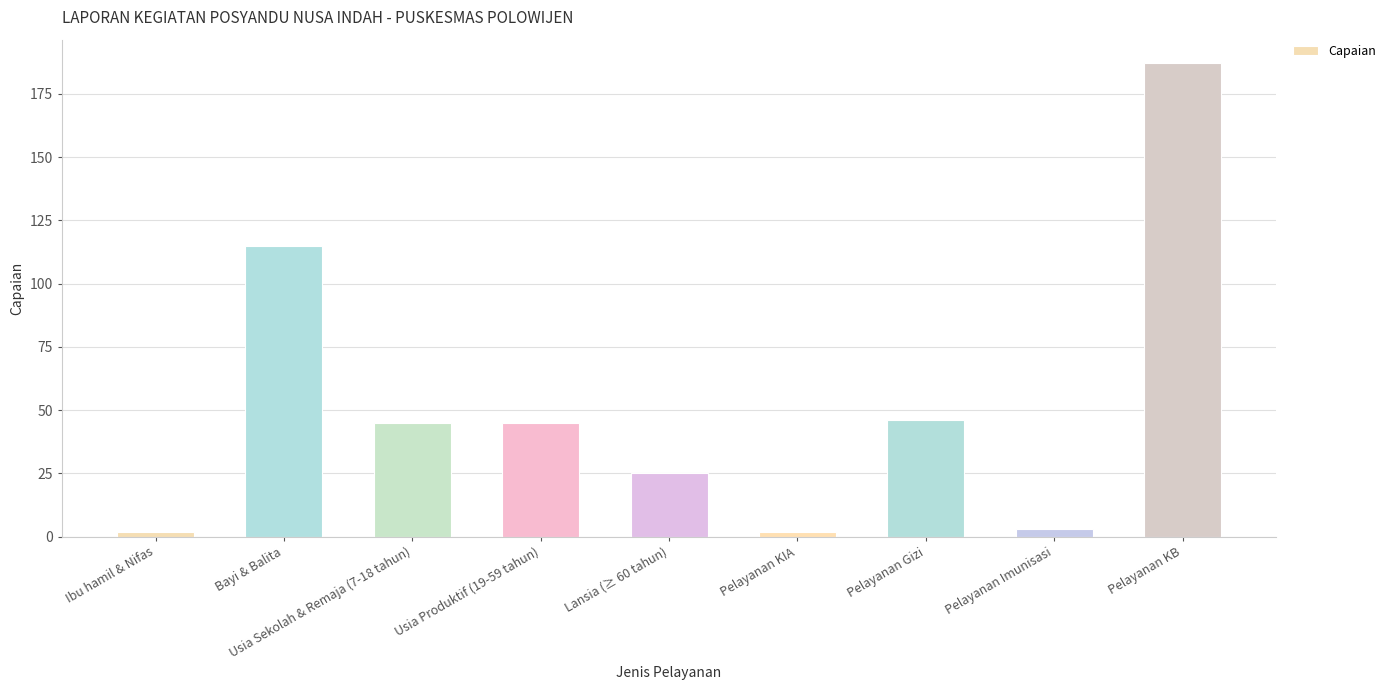

What is the sum of all values?

470